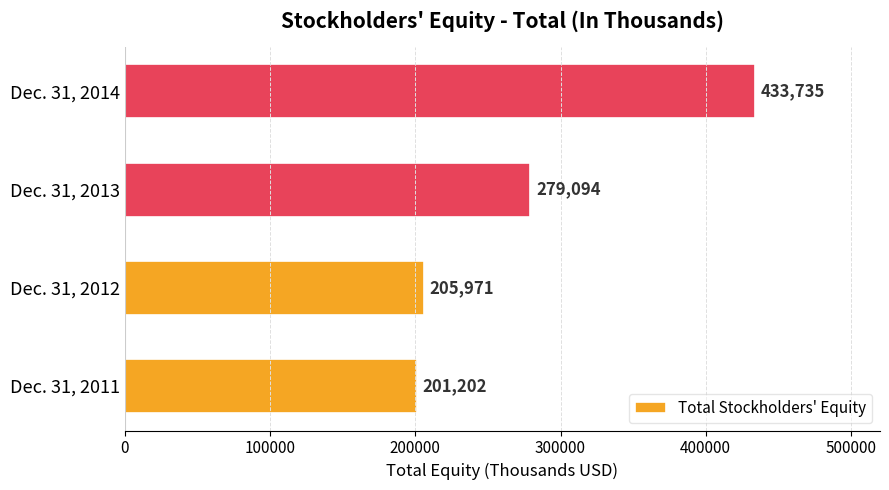

Does the chart contain stacked bars?

No